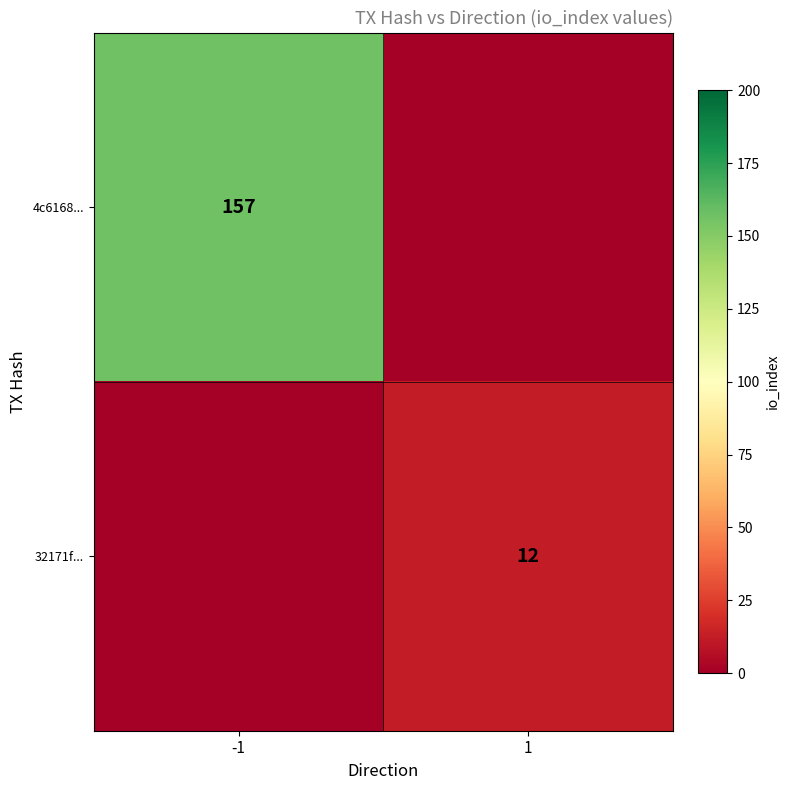

True or false: 4c6168... has a value of 83 at -1.

False